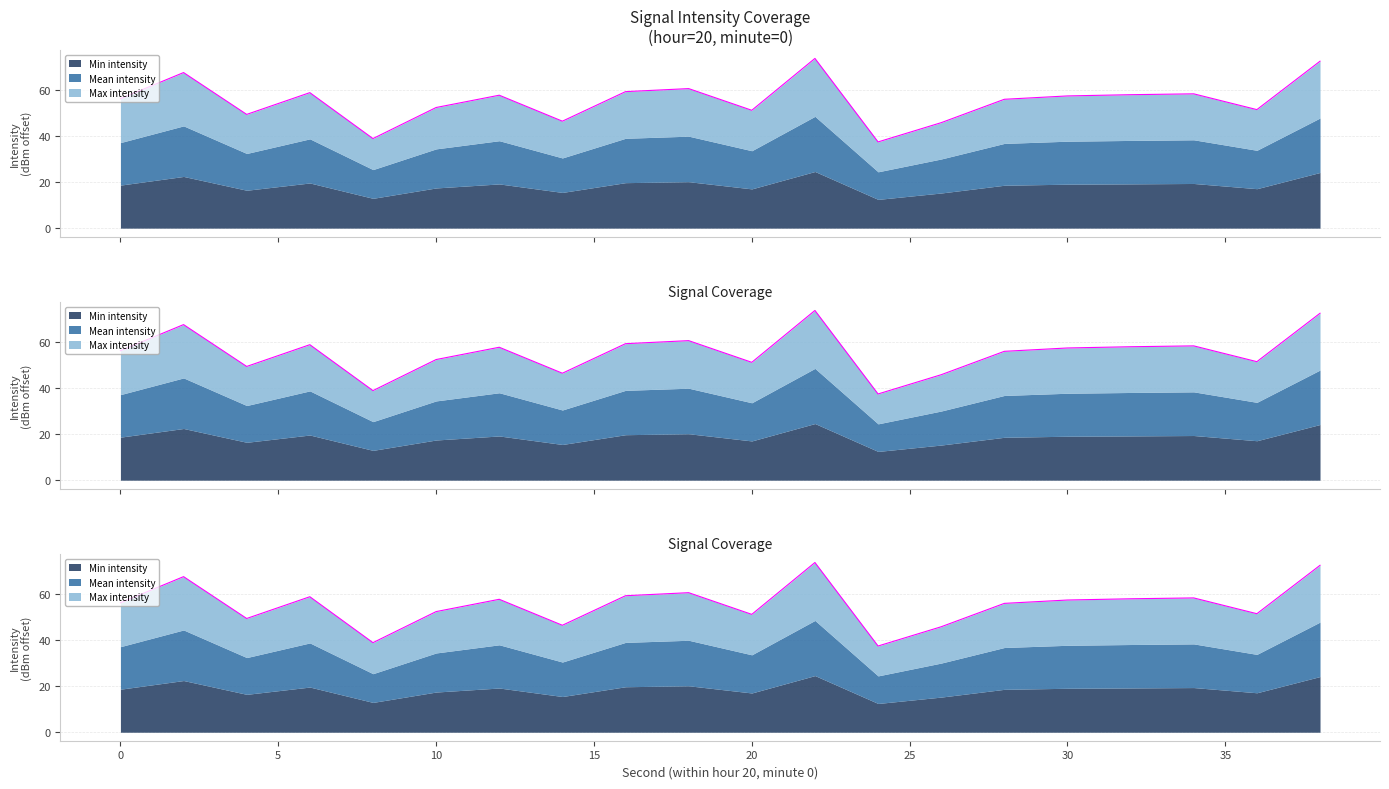

At which label is Mean intensity closest to 55?

28